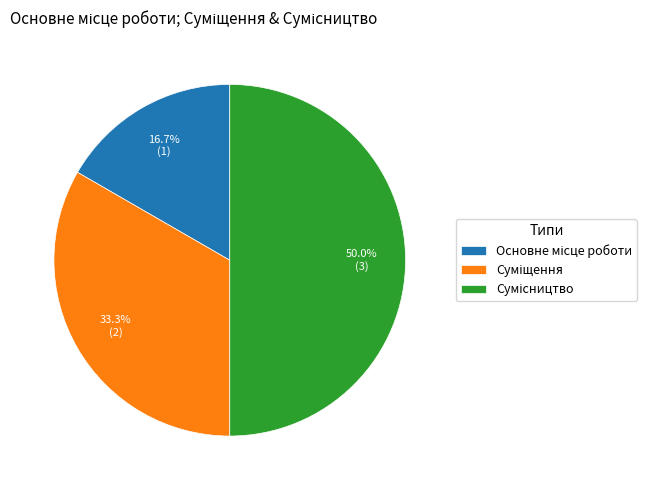

To the nearest percent, what is the difference between the Сумісництво and Суміщення slice percentages?

17%